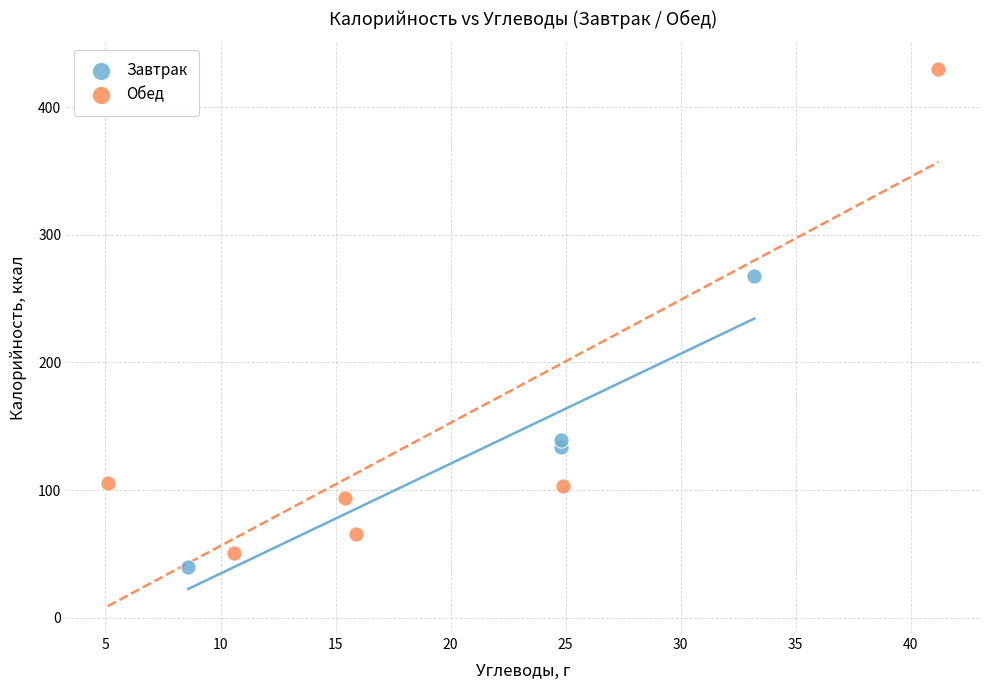

Which series contains the lowest Y value?

Завтрак